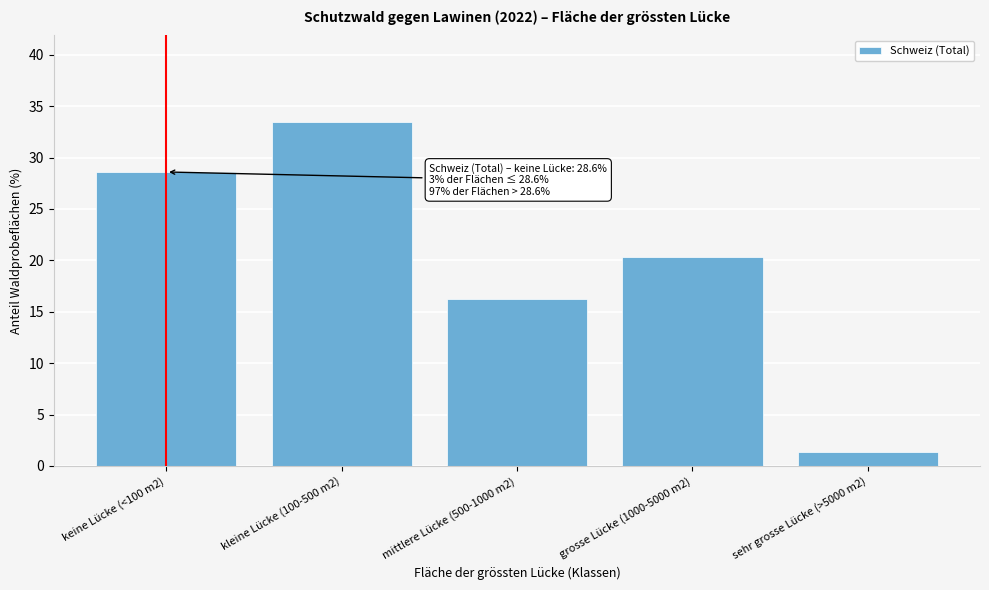

Reading left to right, what are all the values shown in this chart?

keine Lücke (<100 m2)=28.6	kleine Lücke (100-500 m2)=33.5	mittlere Lücke (500-1000 m2)=16.2	grosse Lücke (1000-5000 m2)=20.3	sehr grosse Lücke (>5000 m2)=1.4